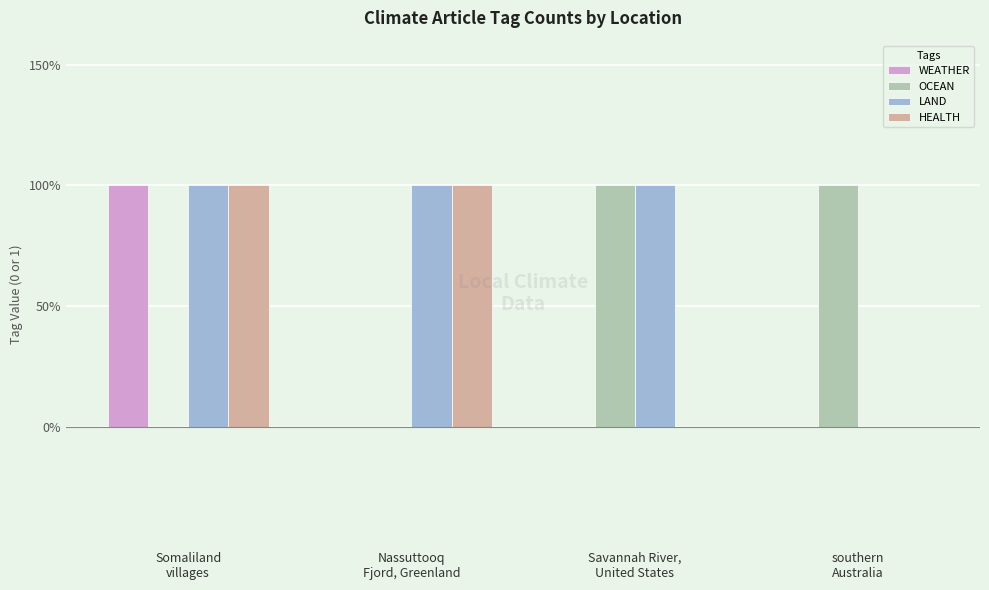

What are all the series names shown in the legend?

WEATHER, OCEAN, LAND, HEALTH